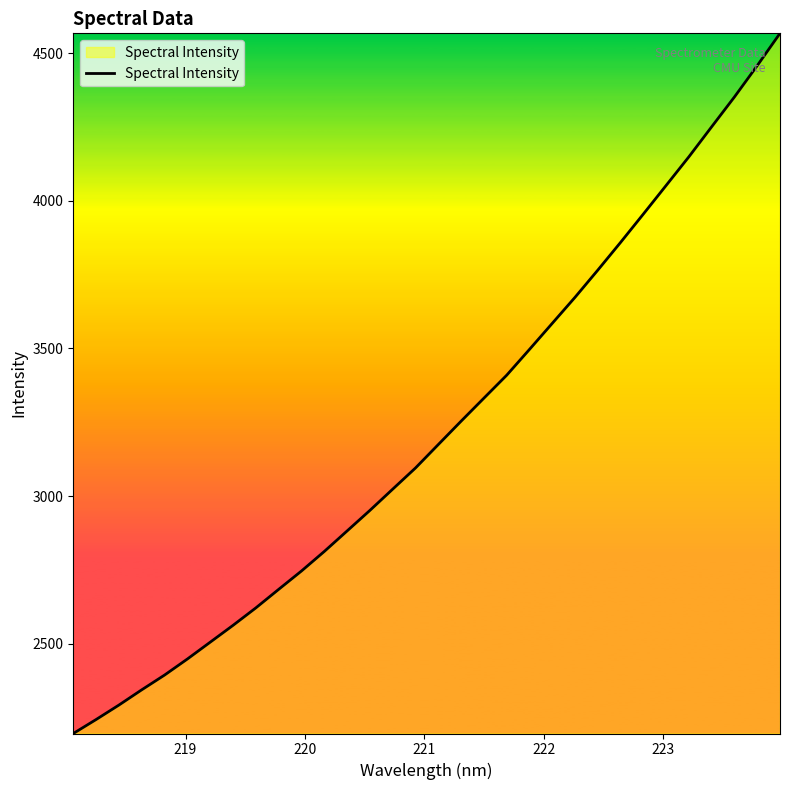

What is the sum of all values?

103124.4